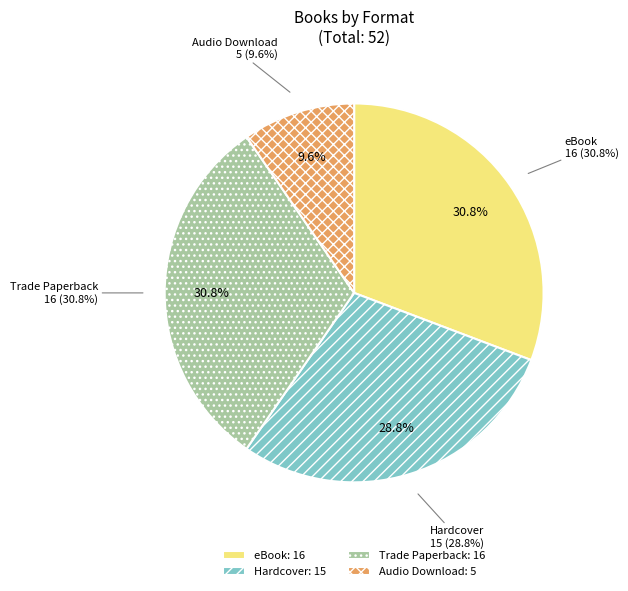

Combined, do Other and Hardcover account for over 50%?

No